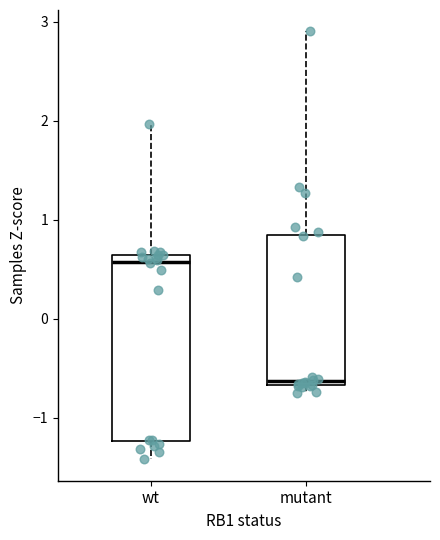

Reading left to right, read every box against the y-axis: the position of its median line, the range the box covers, and the ends of its whiskers. The values are not printed on the chart, so give them approximately, as read against the axis.

wt: median 0.6 (just below the box's upper edge), box -1.2 to 0.6, whiskers -1.4 to 2.0
mutant: median -0.6, box -0.7 to 0.9, whiskers -0.7 (just below the box's lower edge) to 2.9